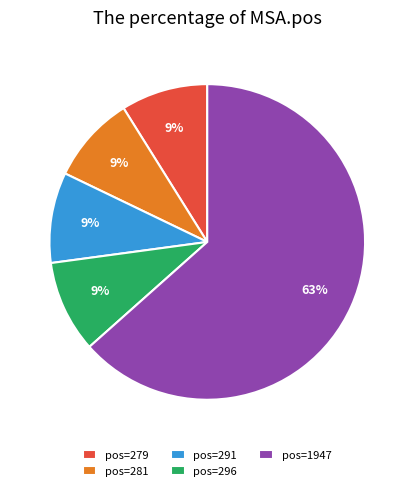

Is it true that pos=281 is 20% of the pie?

False